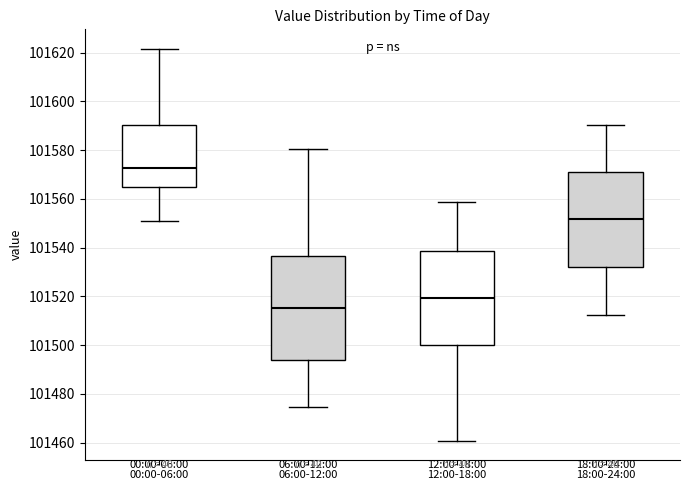

Reading left to right, transcribe this box plot: for each box, give where its median line is, the range the box spans, and where its two whiskers end, as read against the y-axis. The values are not printed on the chart, so give them approximately, as read against the axis.

00:00-06:00: median 101572, box 101564 to 101590, whiskers 101552 to 101622
06:00-12:00: median 101516, box 101494 to 101536, whiskers 101474 to 101580
12:00-18:00: median 101520, box 101500 to 101538, whiskers 101460 to 101558
18:00-24:00: median 101552, box 101532 to 101572, whiskers 101512 to 101590